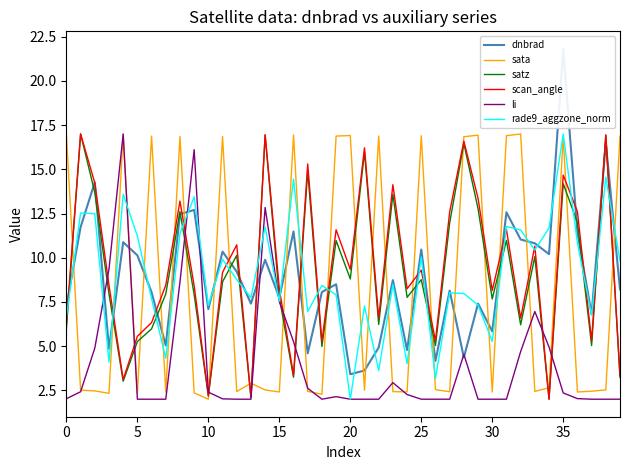

What is the difference between the second highest and second lowest values in the scan_angle series?

14.8